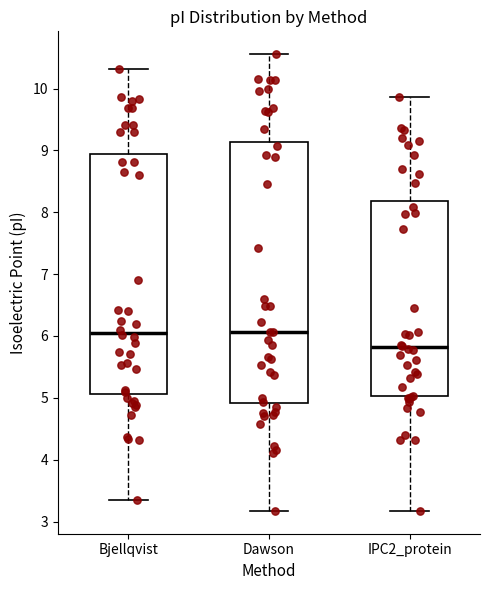

Which box is the tallest, from its lower edge to its upper edge?

Dawson